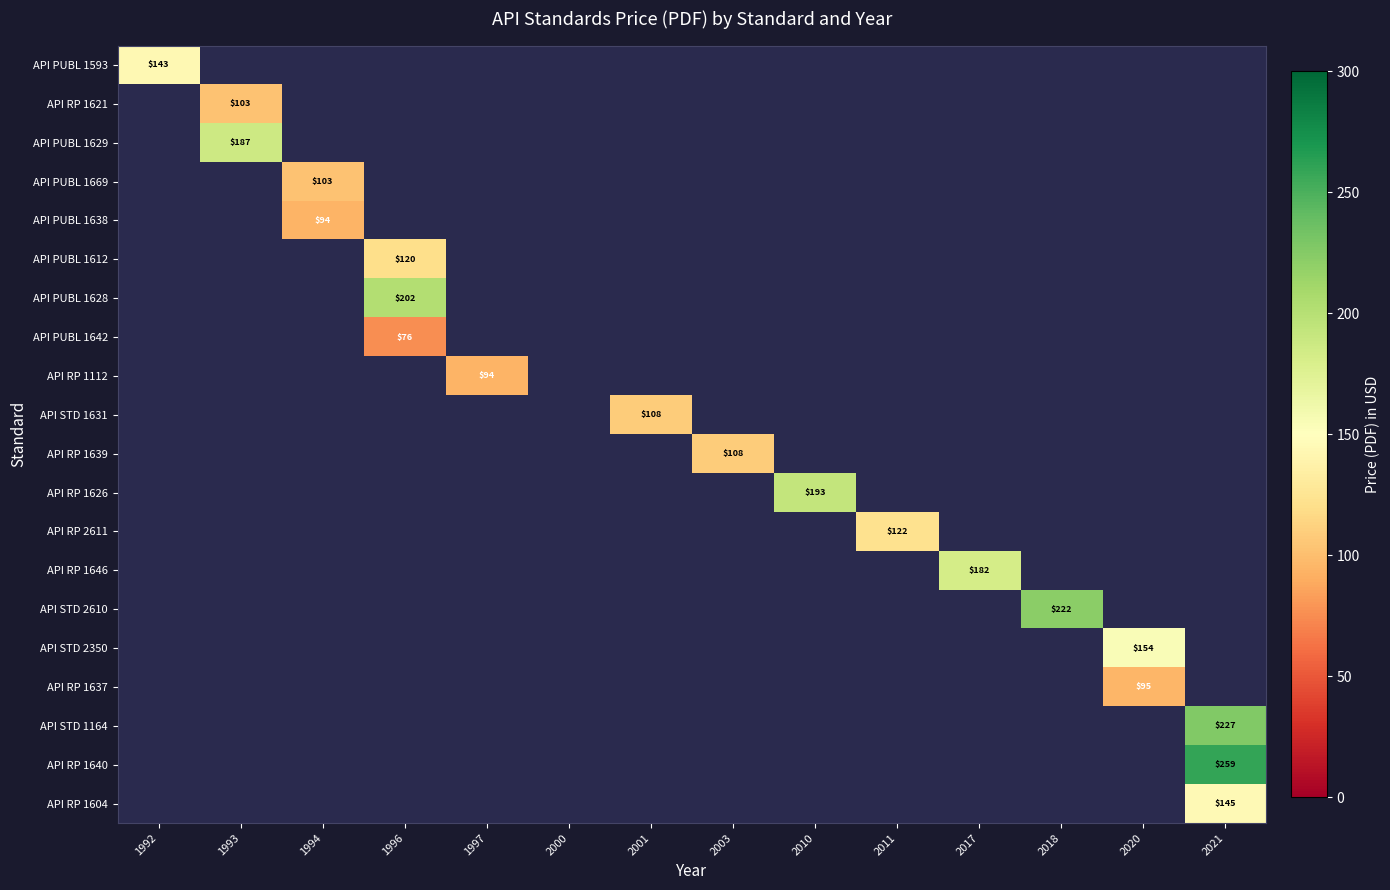

What is the sum of the API RP 1637 values at 2020 and 1992?

95